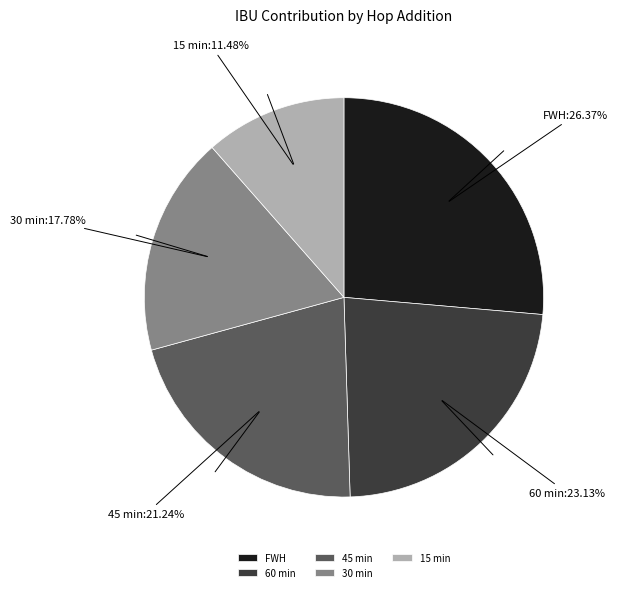

Rank the categories by value from highest to lowest.

FWH, 60 min, 45 min, 30 min, 15 min